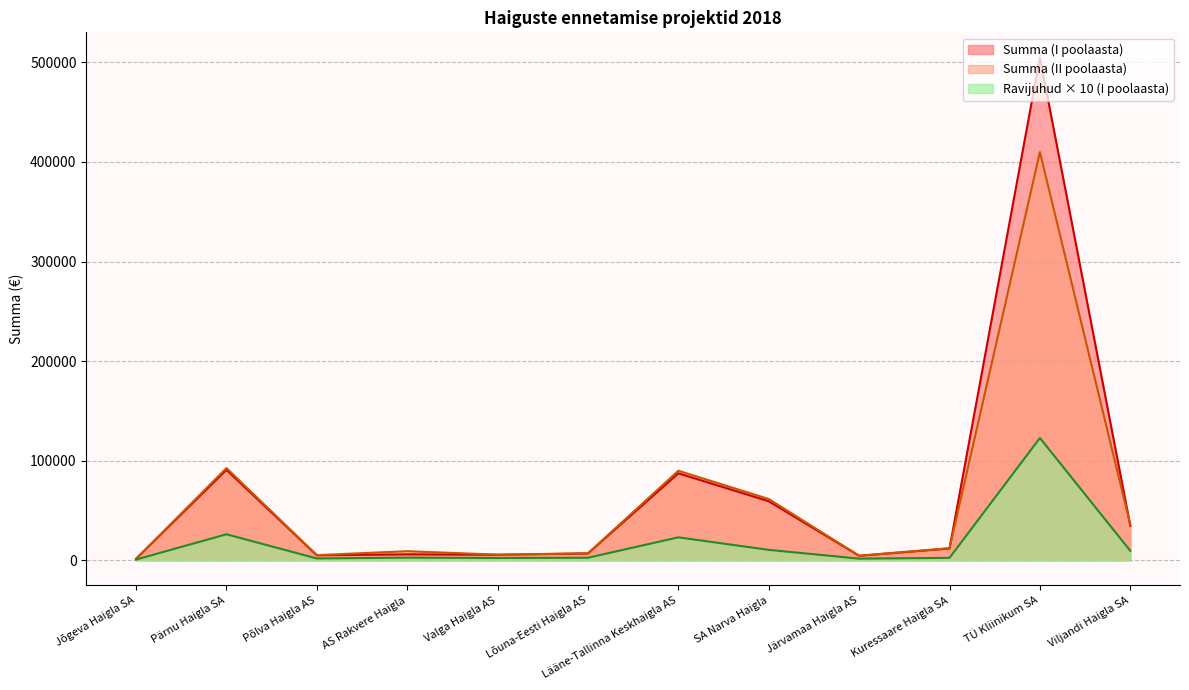

List the labels in order of Ravijuhud (I poolaasta) value, smallest first.

Jõgeva Haigla SA, Järvamaa Haigla AS, Põlva Haigla AS, Valga Haigla AS, Kuressaare Haigla SA, Lõuna-Eesti Haigla AS, AS Rakvere Haigla, Viljandi Haigla SA, SA Narva Haigla, Lääne-Tallinna Keskhaigla AS, Pärnu Haigla SA, TÜ Kliinikum SA